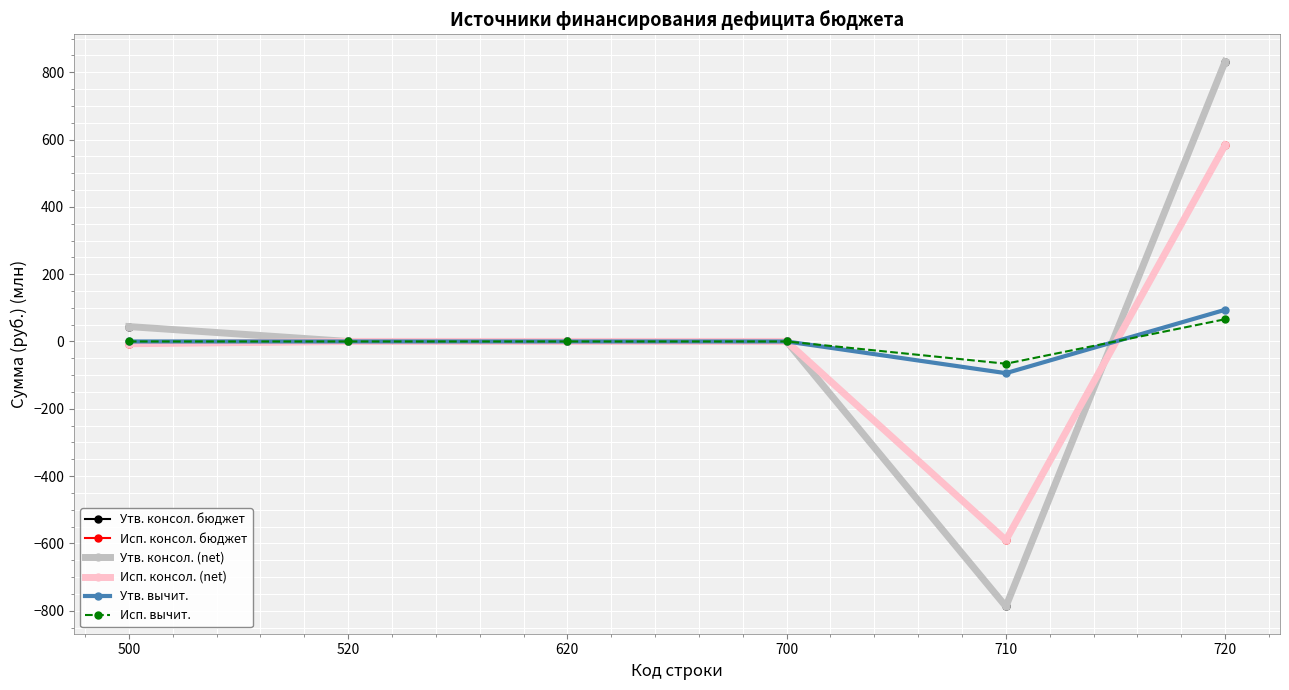

Does the chart have visible grid lines?

Yes